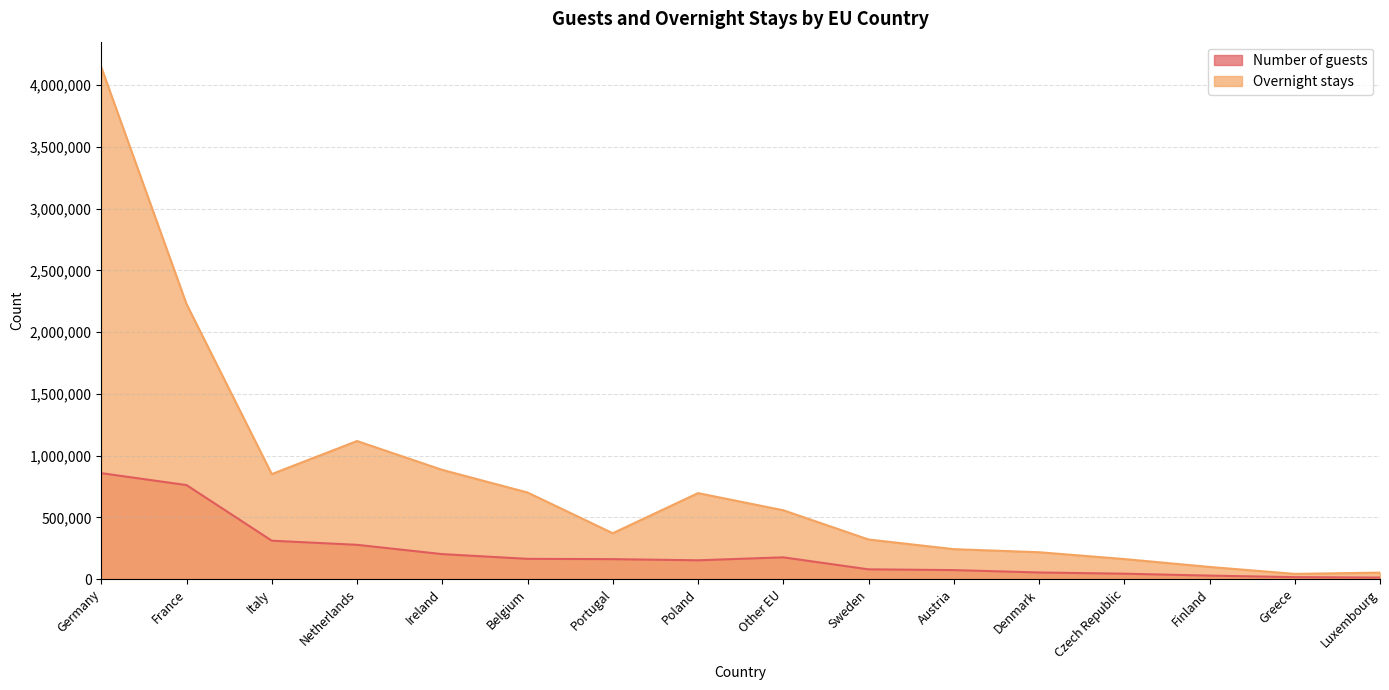

Where is the first local minimum for Overnight stays?

Italy